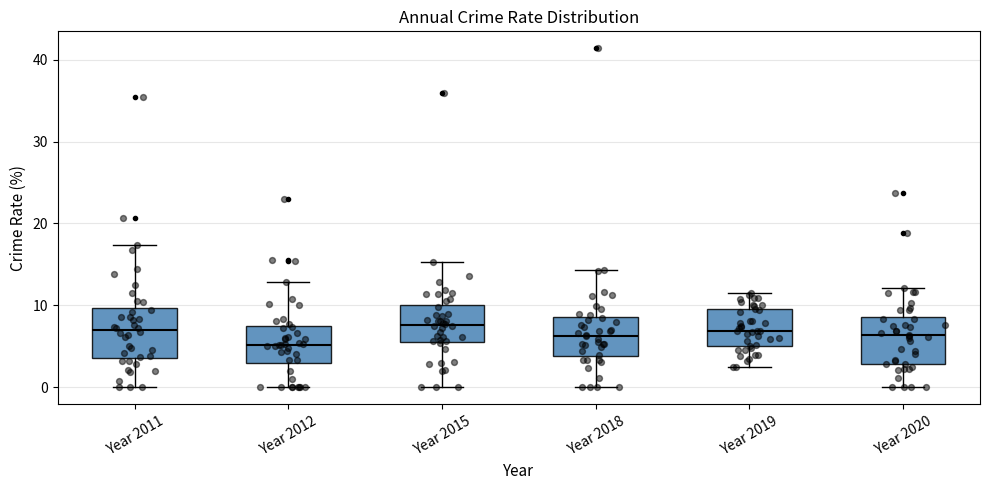

Which box's median line is the lowest?

Year 2012